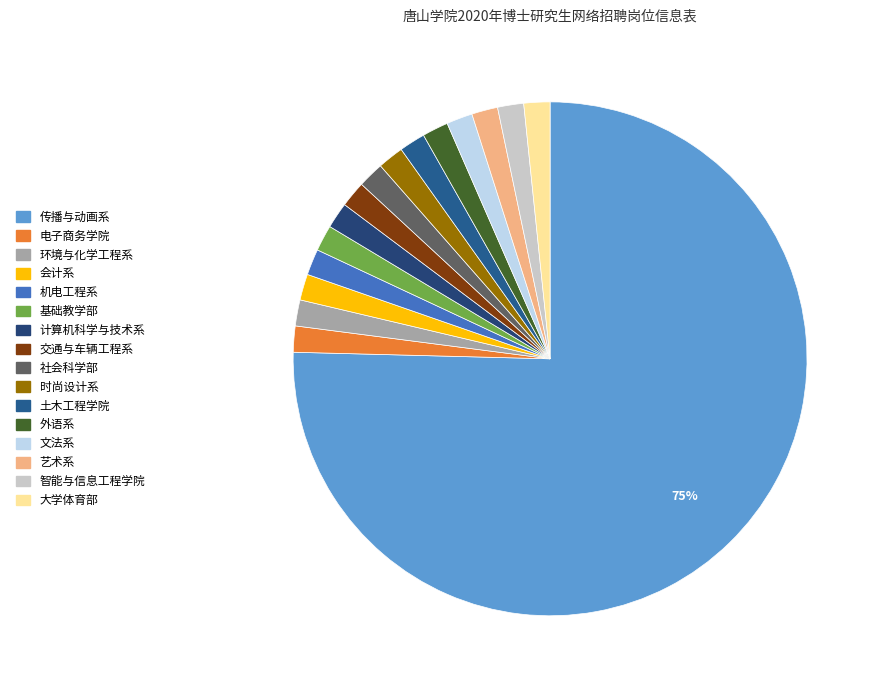

Count the number of slices in the pie.

16